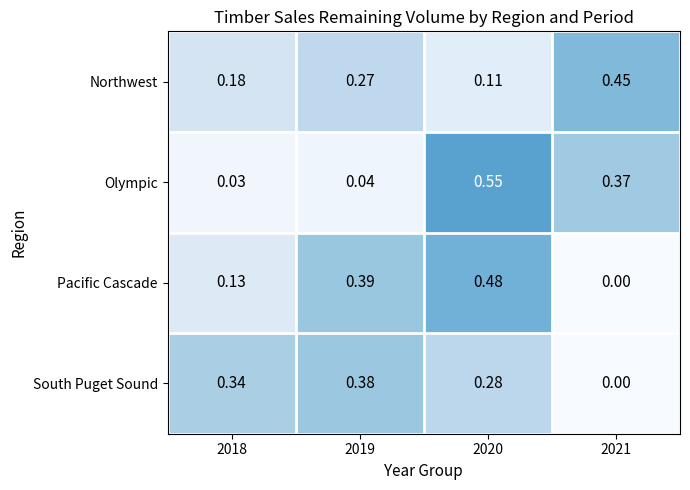

Rank the series by their maximum value, from highest to lowest.

Olympic, Pacific Cascade, Northwest, South Puget Sound